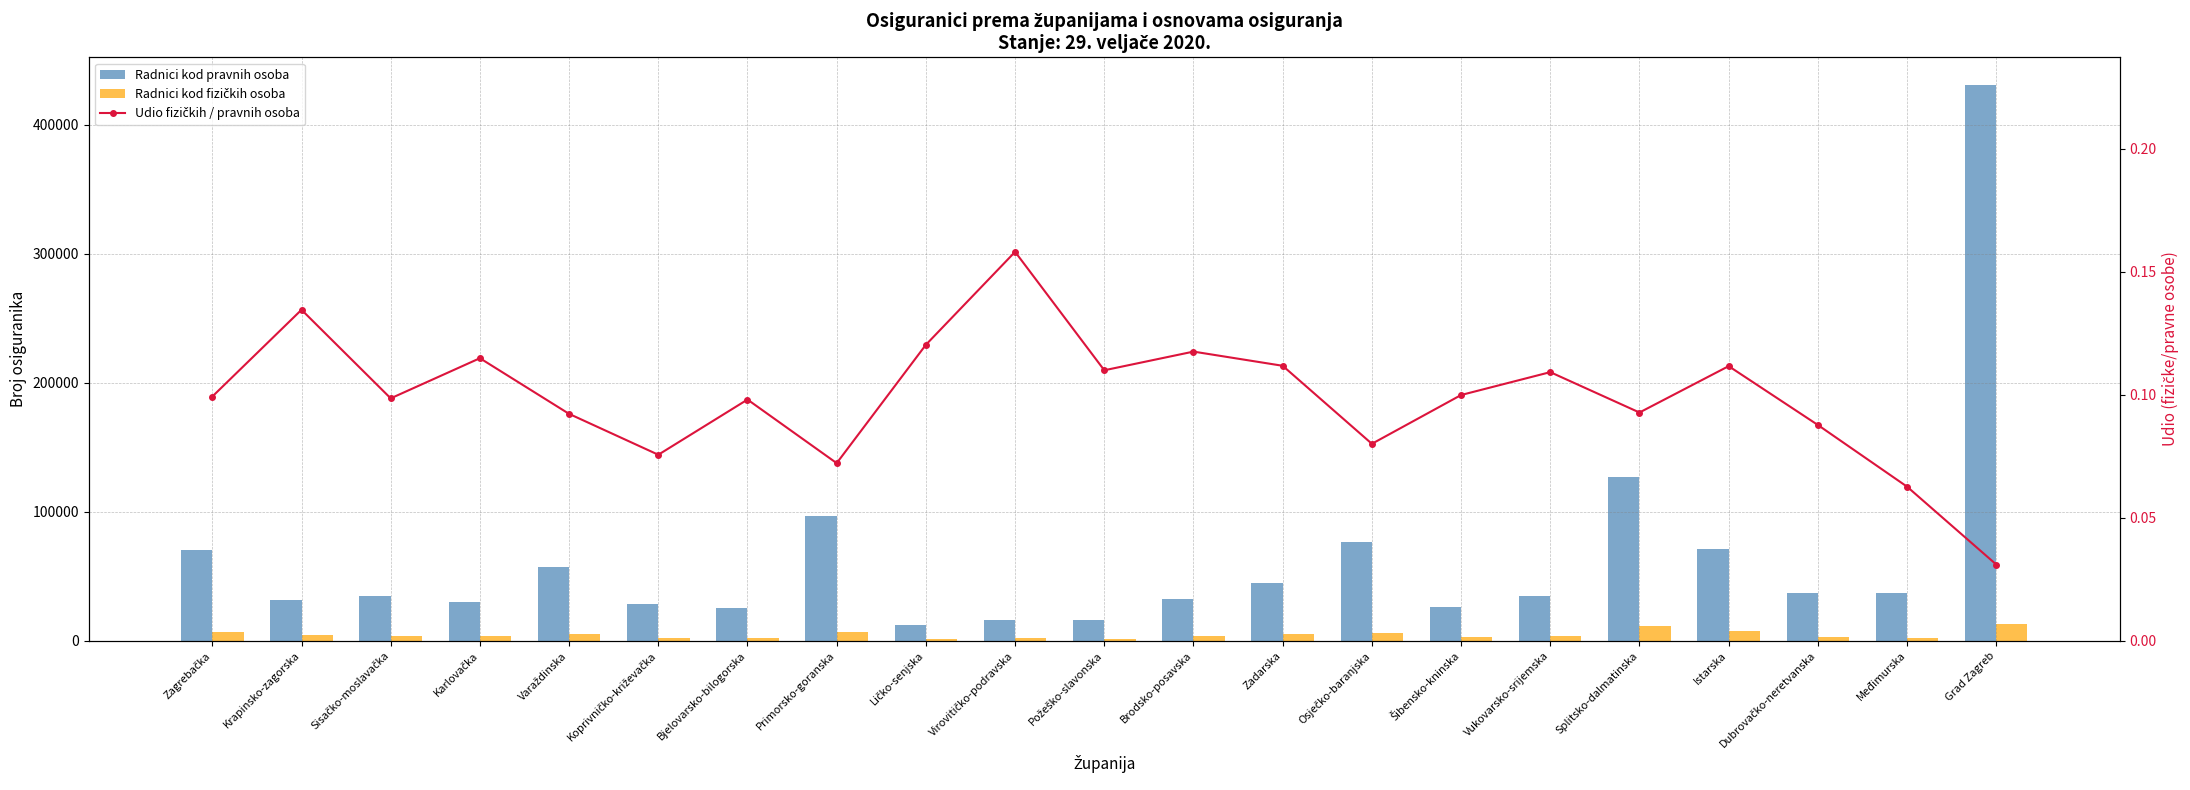

Which series has the largest total across all categories?

Radnici kod pravnih osoba